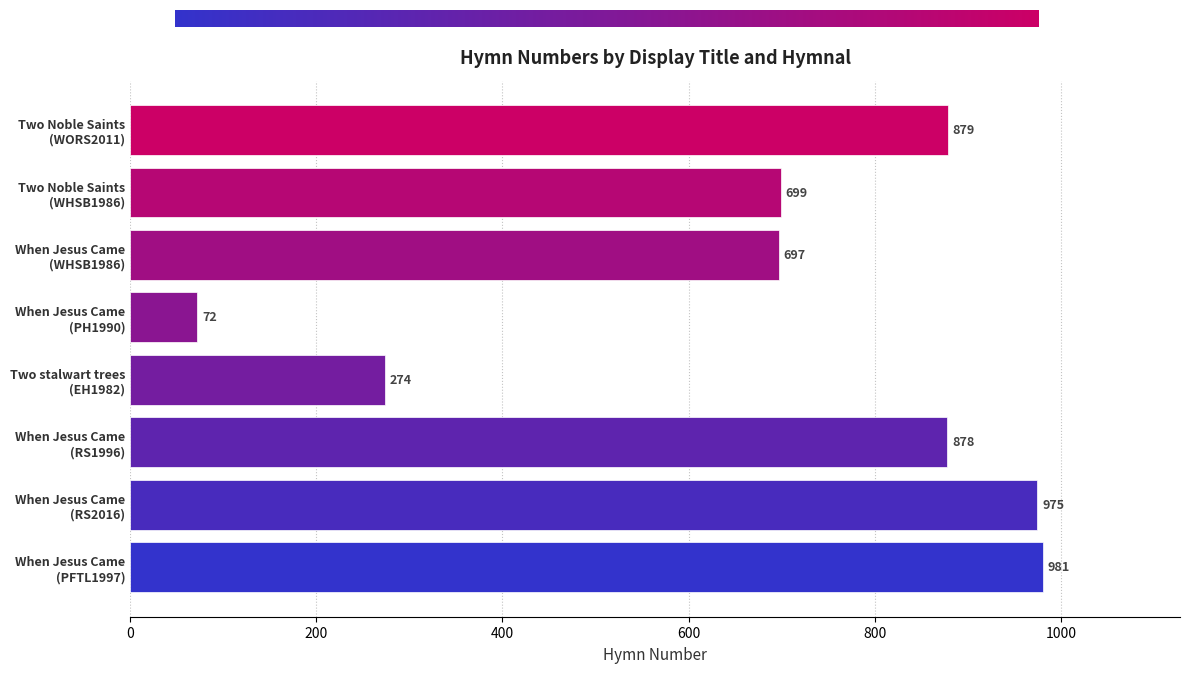

What is the sum of all values?

5455